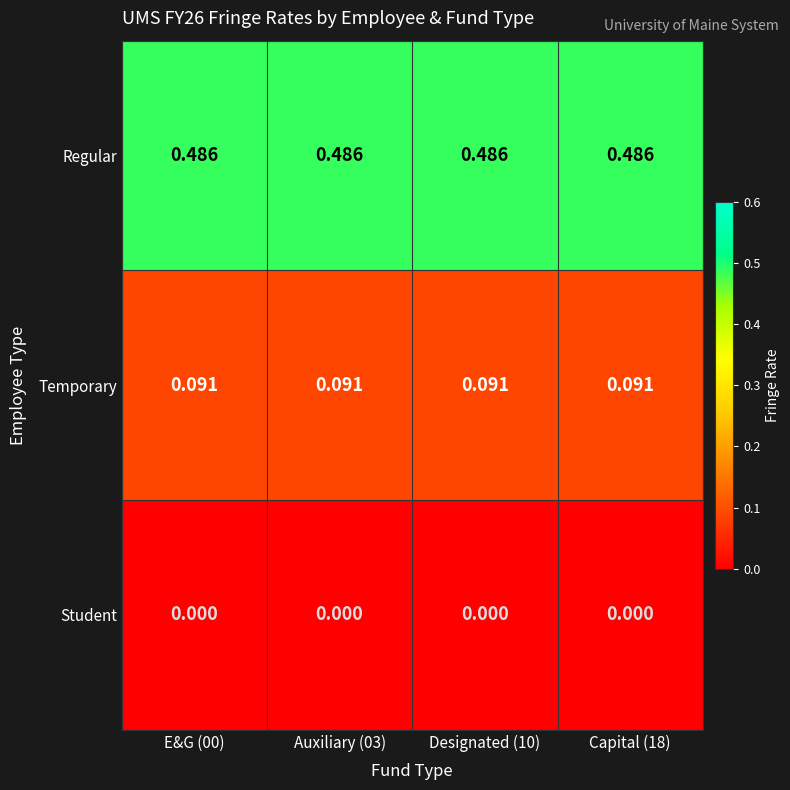

List the series in order of their overall mean, lowest first.

Student, Temporary, Regular